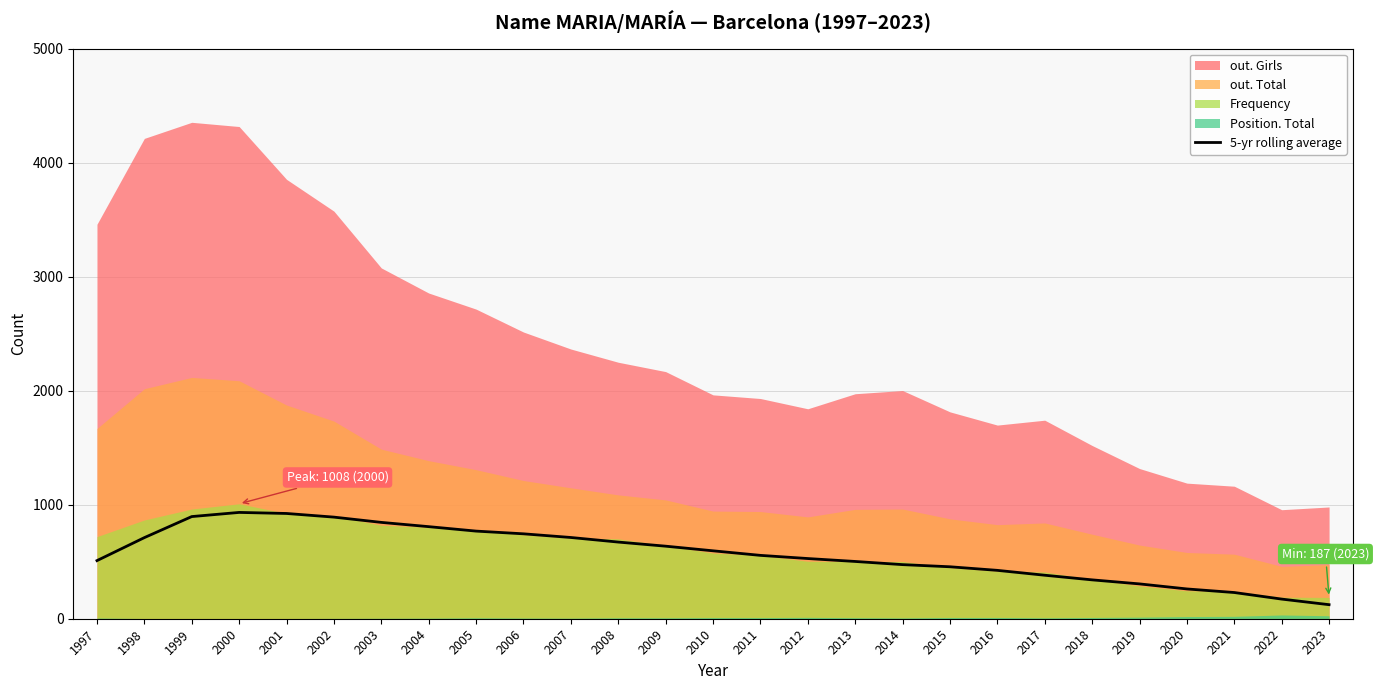

The chart shows a value of 305.4 at 2019. True or false?

True